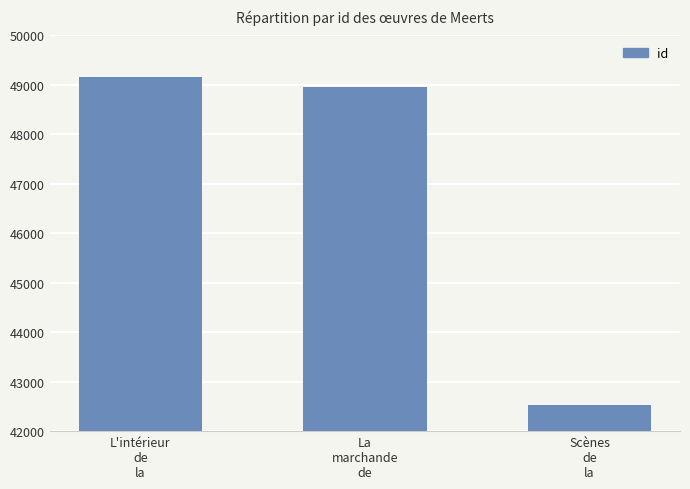

List the labels in order of value, largest first.

L'intérieur
de
la, La
marchande
de, Scènes
de
la